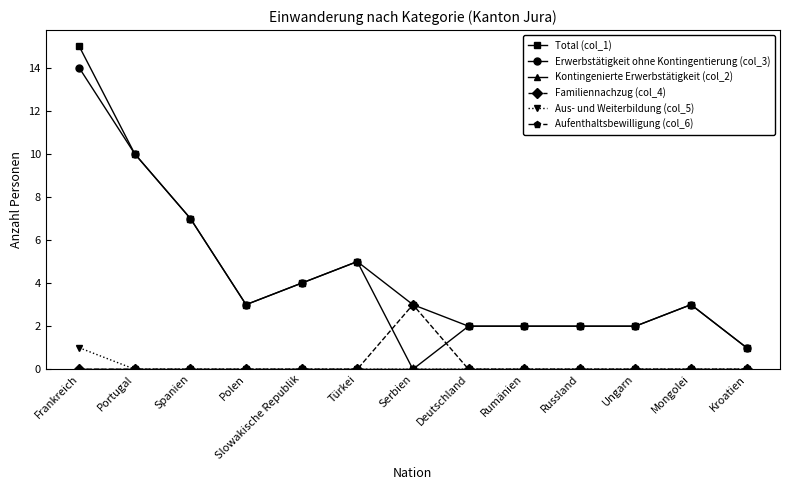

At Polen, list the series in order from largest to smallest.

Total (col_1), Erwerbstätigkeit ohne Kontingentierung (col_3), Kontingenierte Erwerbstätigkeit (col_2), Familiennachzug (col_4), Aus- und Weiterbildung (col_5), Aufenthaltsbewilligung (col_6)